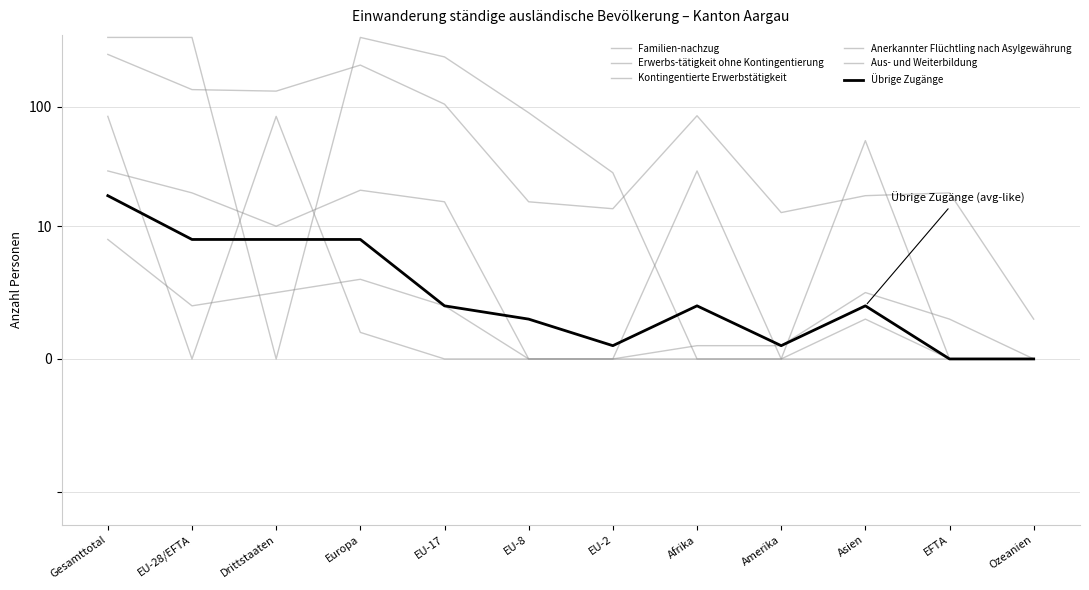

Reading left to right, extract all data points from this chart.

Familien-nachzug: 274	139	135	223	105	16	14	84	13	18	19	3
Erwerbs-tätigkeit ohne Kontingentierung: 380	380	0	380	261	89	28	0	0	0	0	0
Kontingentierte Erwerbstätigkeit: 29	19	10	20	16	0	0	1	1	5	3	0
Anerkannter Flüchtling nach Asylgewährung: 83	0	83	2	0	0	0	29	0	52	0	0
Aus- und Weiterbildung: 9	4	5	6	4	0	0	0	0	3	0	0
Übrige Zugänge: 18	9	9	9	4	3	1	4	1	4	0	0